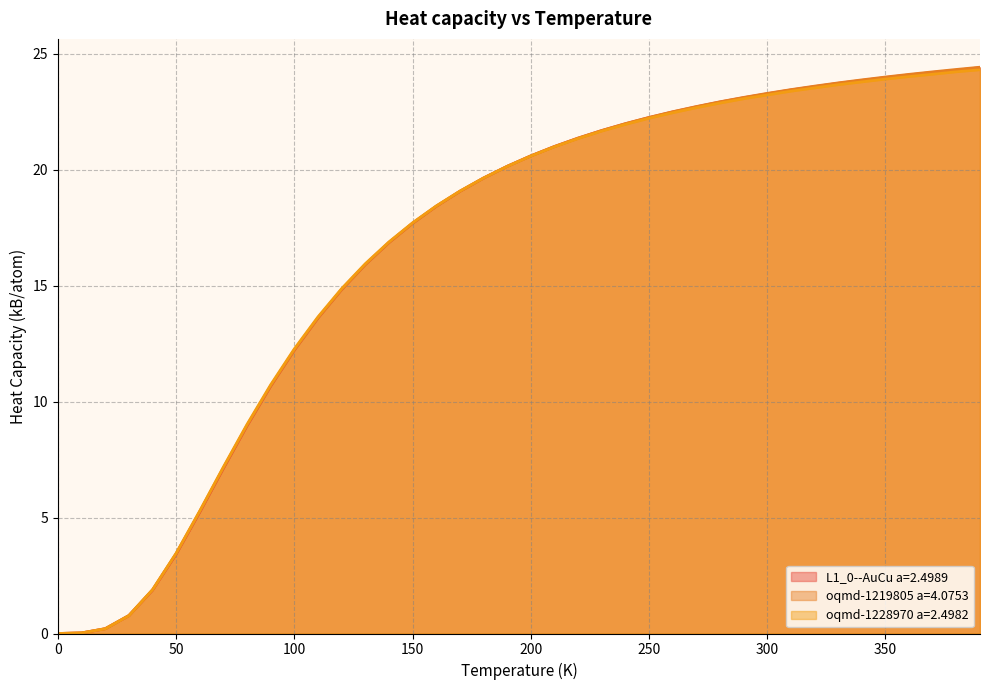

Count the number of data series in this chart.

3